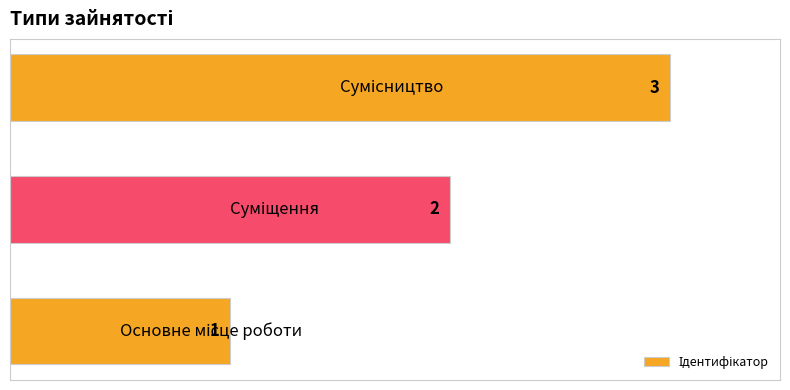

How many values are between 1 and 3?

3